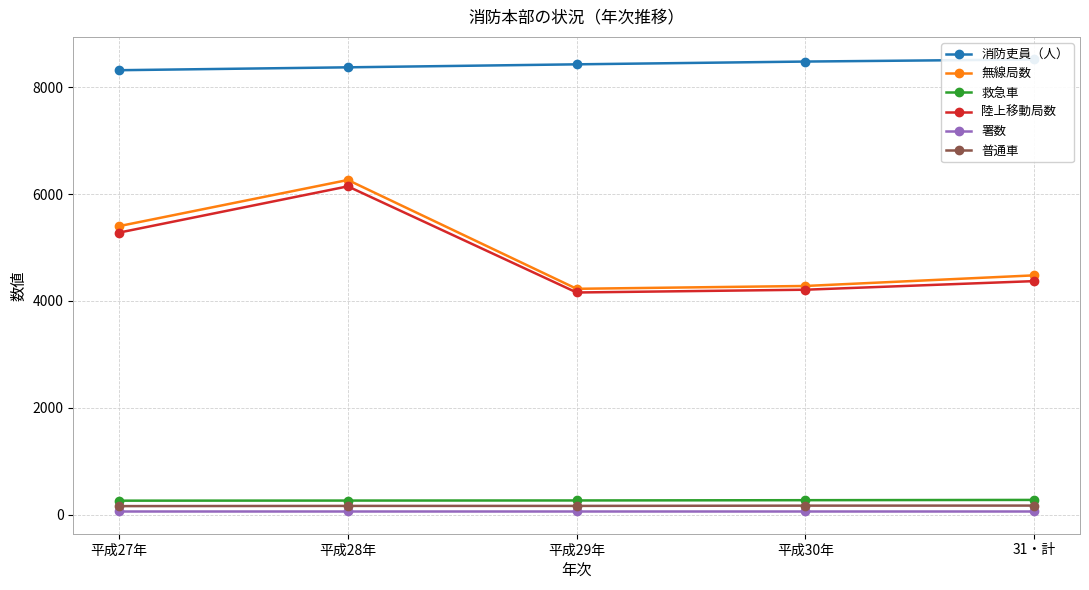

True or false: 普通車 has a value of 162 at 平成28年.

True